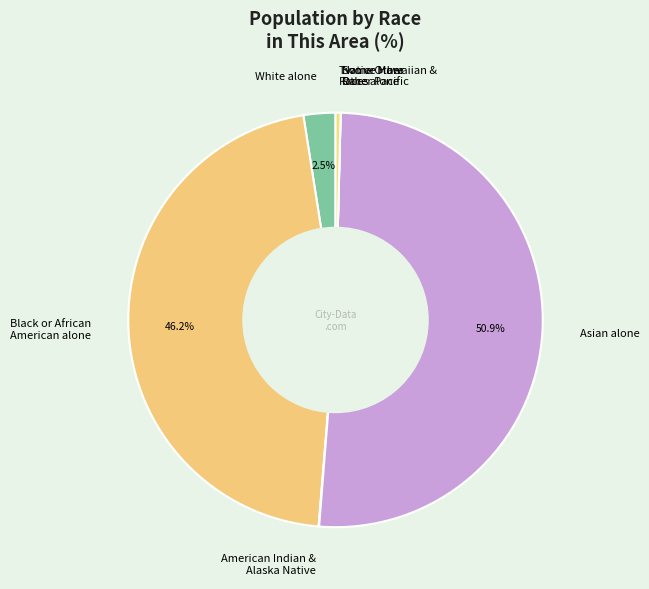

What portion of the pie excludes Asian alone?

49.1%